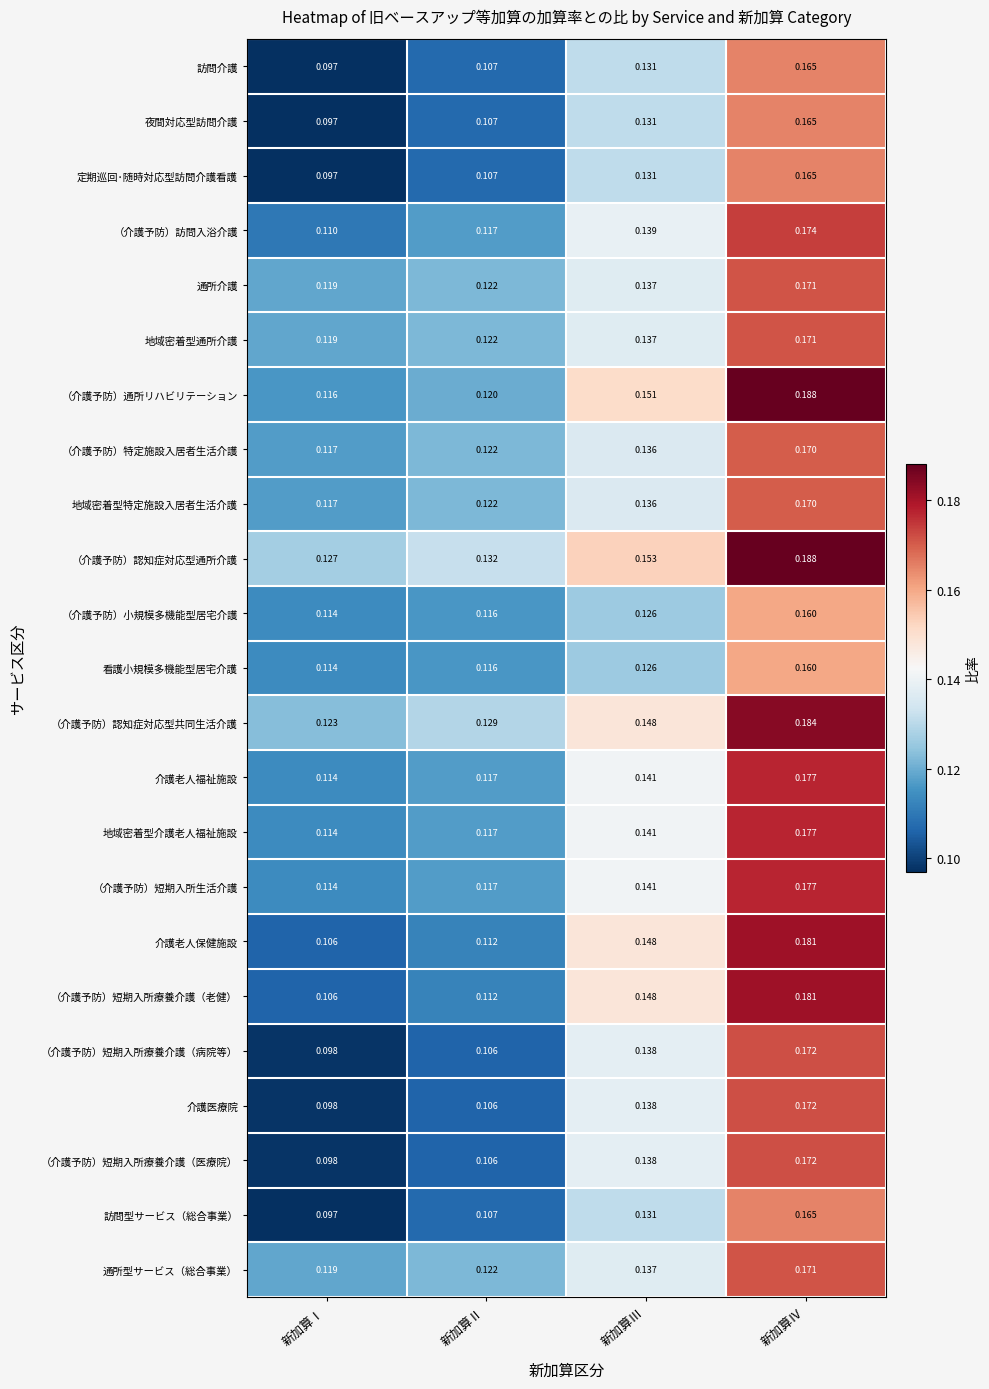

At which category is the sum across all series the highest?

新加算Ⅳ